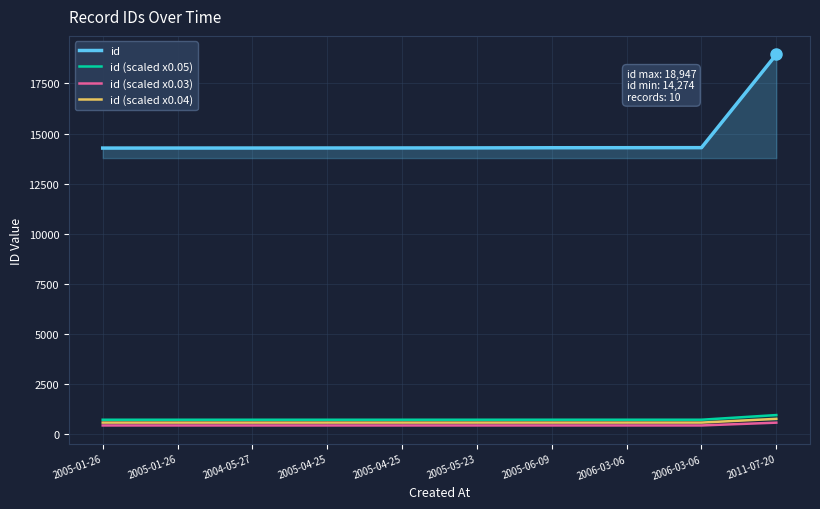

How many values in the id series exceed 14283?

4